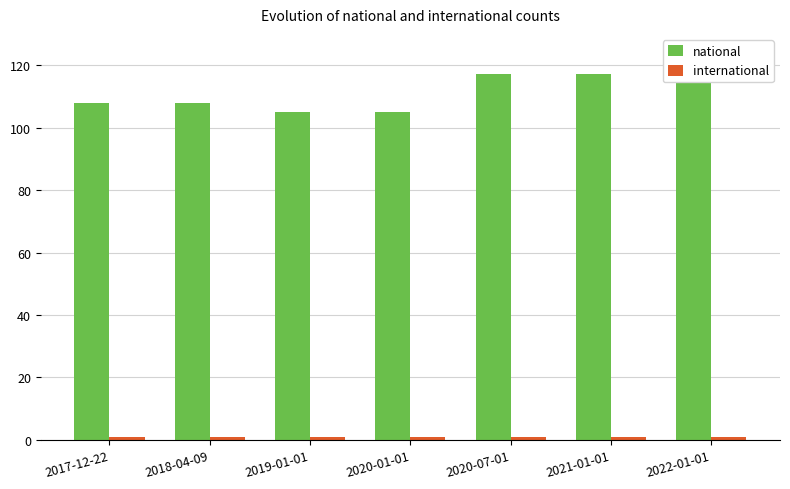

Reading left to right, what are all the values shown in this chart?

national: 108	108	105	105	117	117	118
international: 1	1	1	1	1	1	1